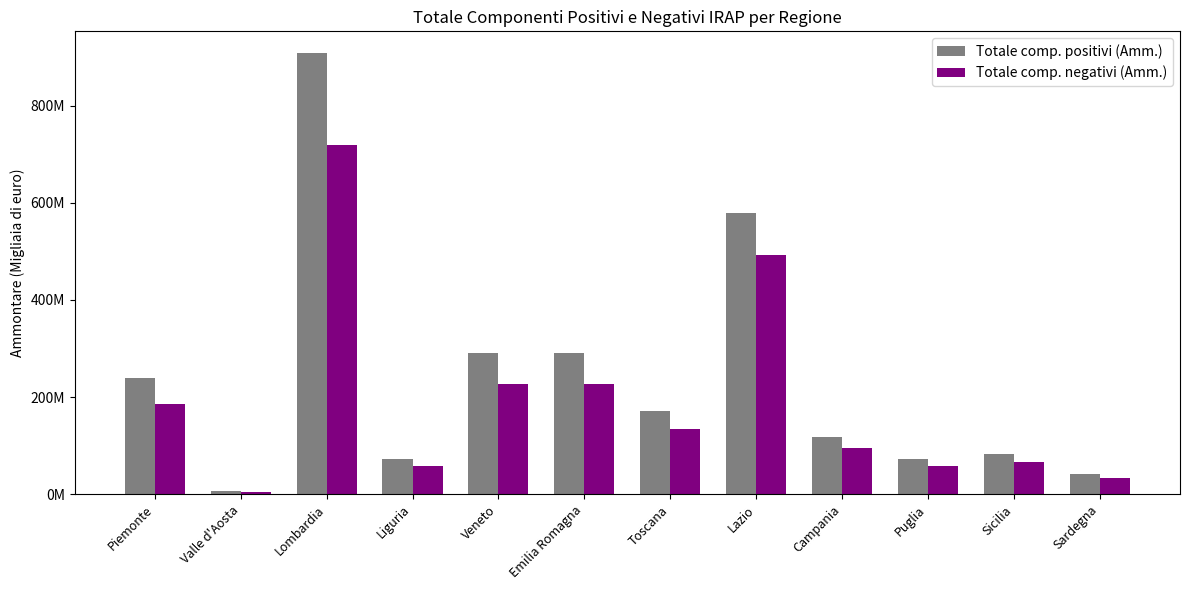

Between Valle d'Aosta and Puglia, which series saw the biggest shift?

Totale comp. positivi (Amm.)